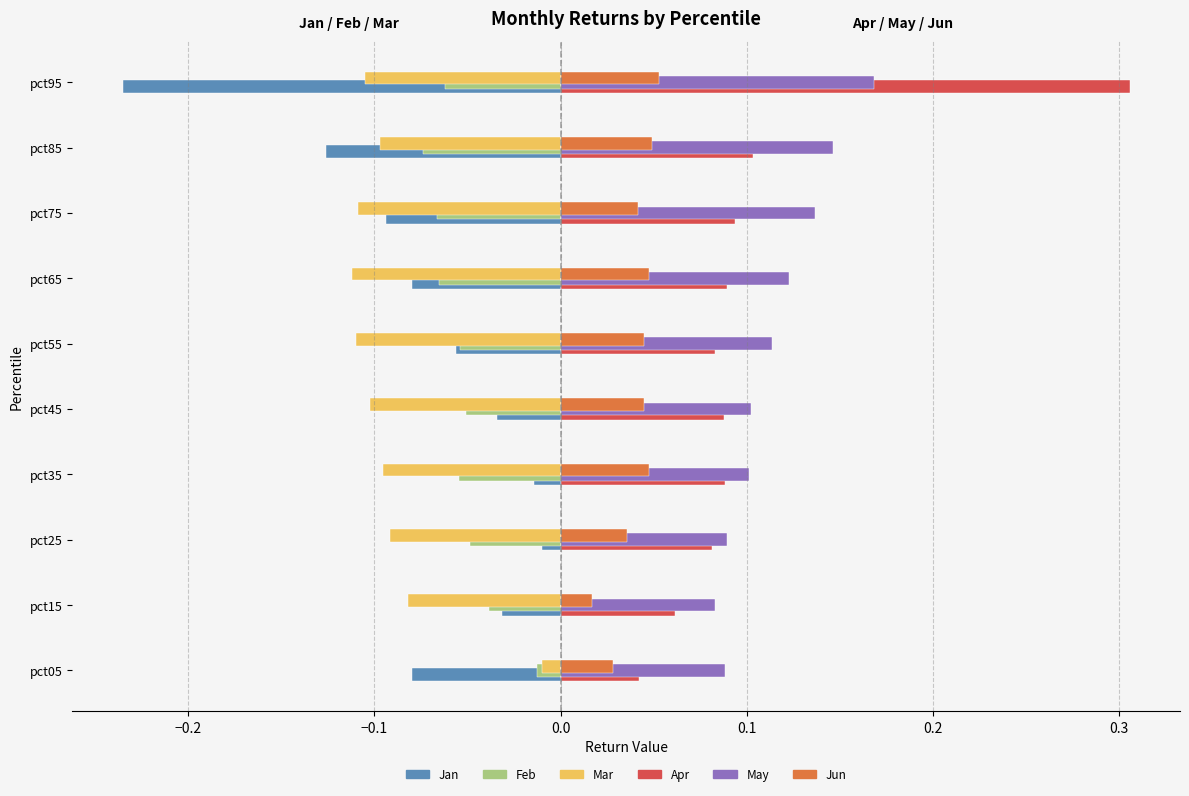

At pct95, list the series in order from smallest to largest.

Jan, Mar, Feb, Jun, May, Apr